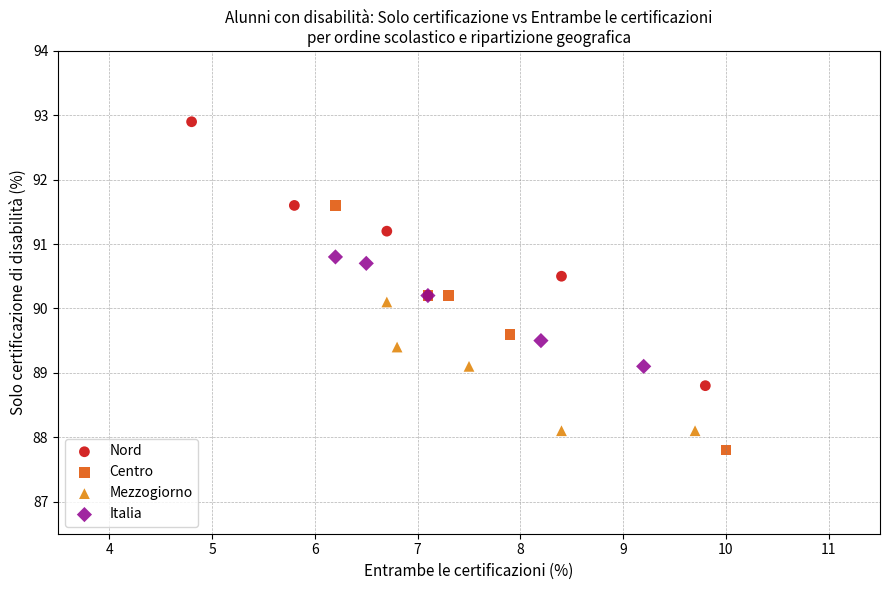

Which series contains the highest Y value?

Nord